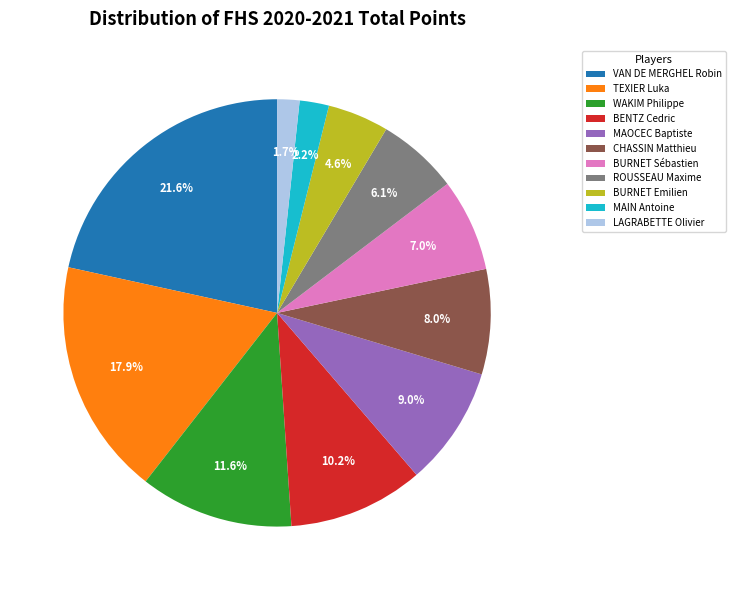

True or false: BURNET Emilien accounts for 5% of the total.

True